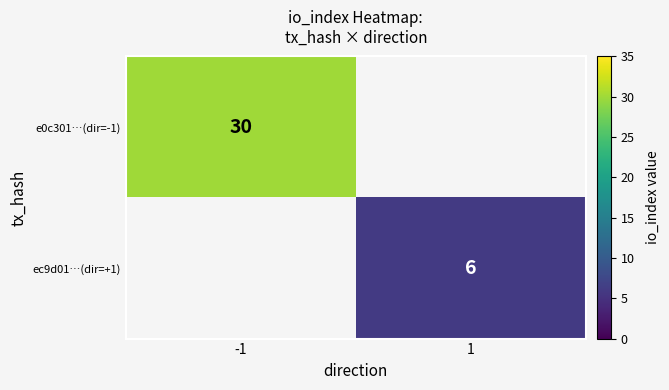

What is the difference between the highest and lowest values at -1?

30